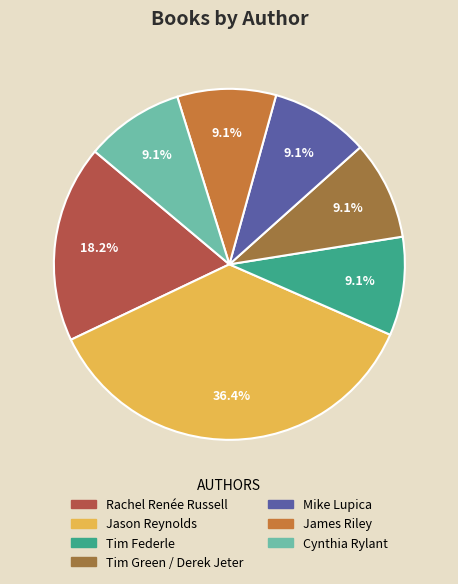

To the nearest percent, what portion does Mike Lupica represent?

9%